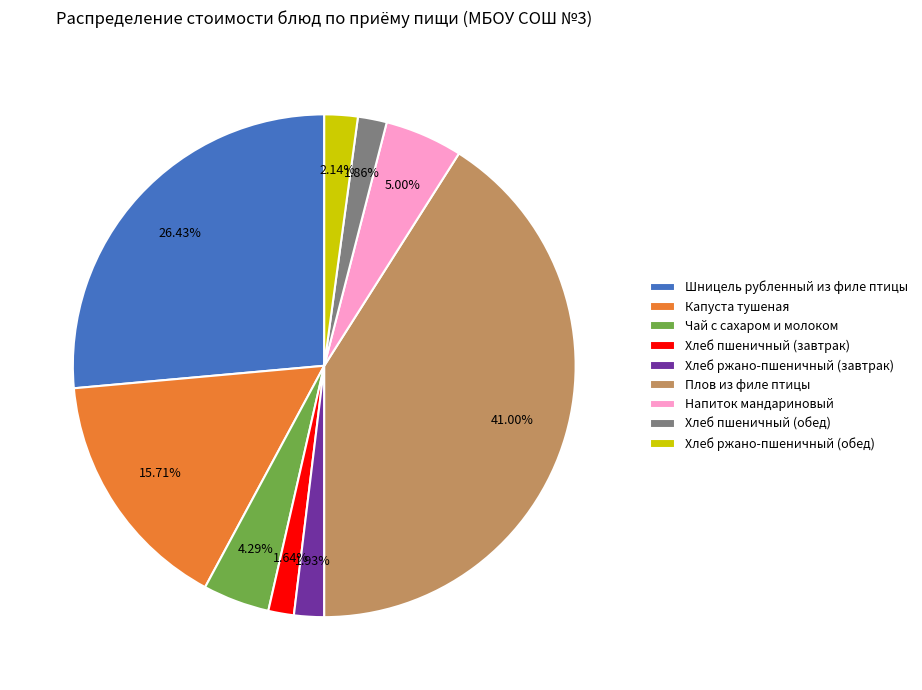

Combined, do Хлеб пшеничный (обед) and Чай с сахаром и молоком account for over 50%?

No